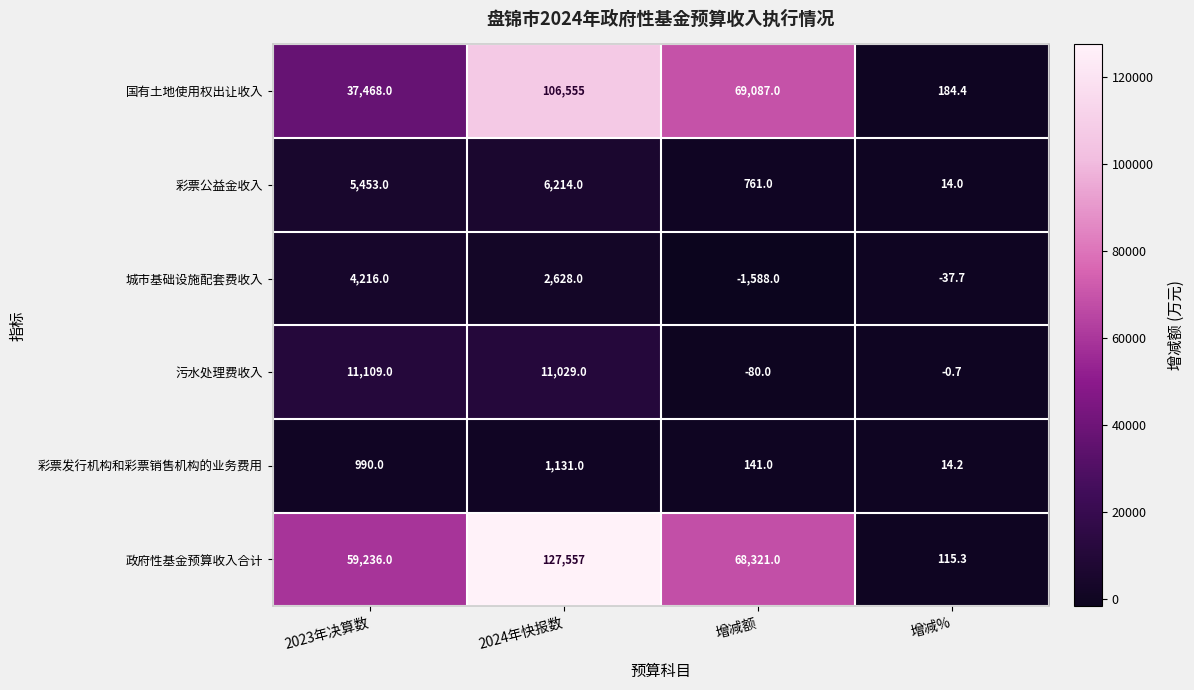

Reading right to left, what are all the values shown in this chart?

国有土地使用权出让收入: 增减%=184.4	增减额=69087.0	2024年快报数=106555.0	2023年决算数=37468.0
彩票公益金收入: 增减%=14.0	增减额=761.0	2024年快报数=6214.0	2023年决算数=5453.0
城市基础设施配套费收入: 增减%=-37.7	增减额=-1588.0	2024年快报数=2628.0	2023年决算数=4216.0
污水处理费收入: 增减%=-0.7	增减额=-80.0	2024年快报数=11029.0	2023年决算数=11109.0
彩票发行机构和彩票销售机构的业务费用: 增减%=14.2	增减额=141.0	2024年快报数=1131.0	2023年决算数=990.0
政府性基金预算收入合计: 增减%=115.3	增减额=68321.0	2024年快报数=127557.0	2023年决算数=59236.0